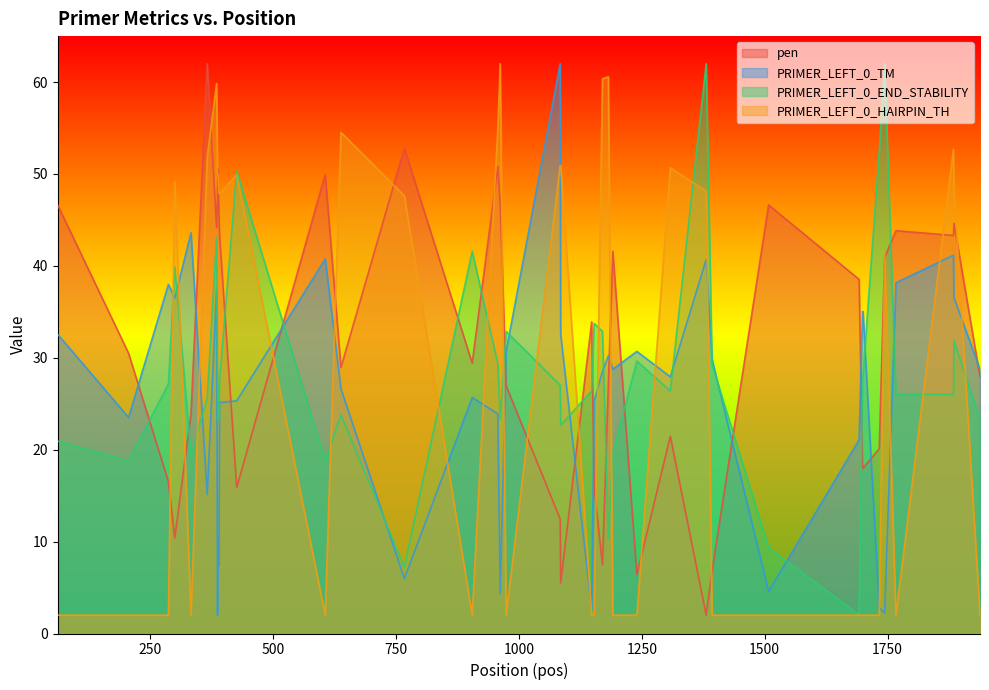

What is the minimum value for PRIMER_LEFT_0_HAIRPIN_TH?

2.0